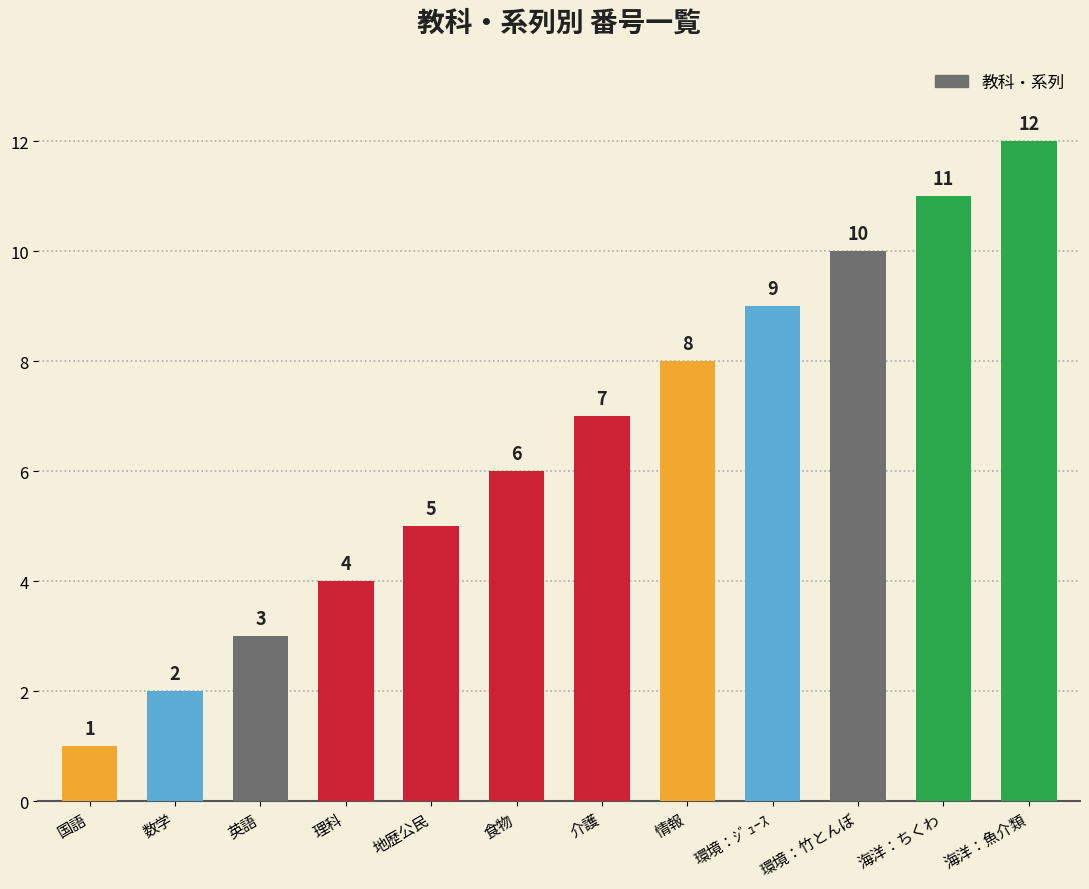

Which has a higher value, 海洋：ちくわ or 環境：ｼﾞｭｰｽ?

海洋：ちくわ